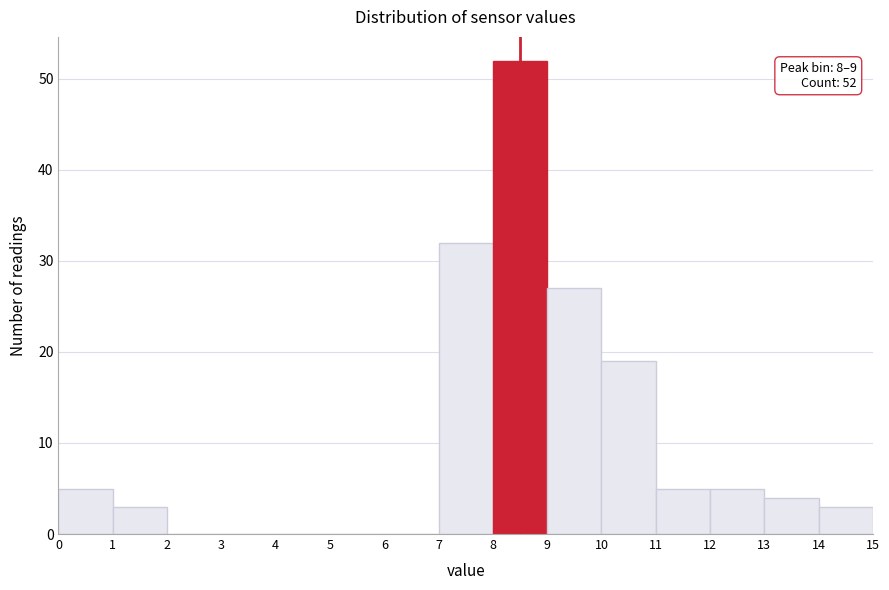

Over which range of the x-axis is the bar tallest?

8 to 9